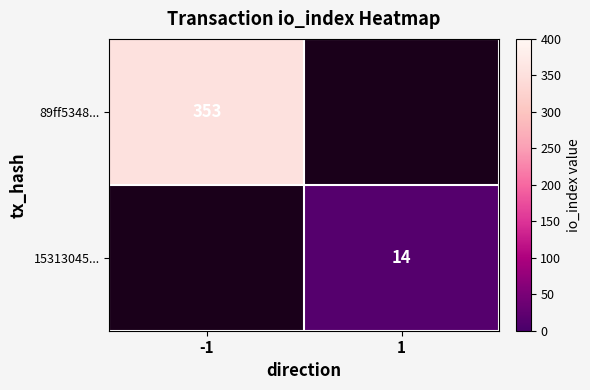

At which category is the sum across all series the highest?

-1